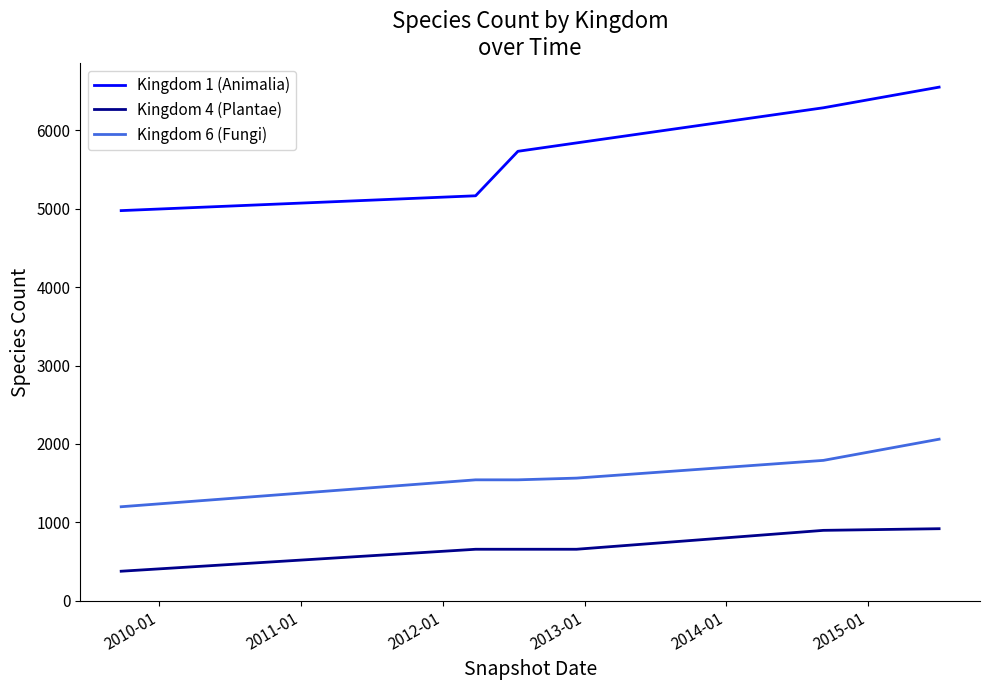

True or false: Kingdom 1 (Animalia) and Kingdom 6 (Fungi) cross at least once.

False